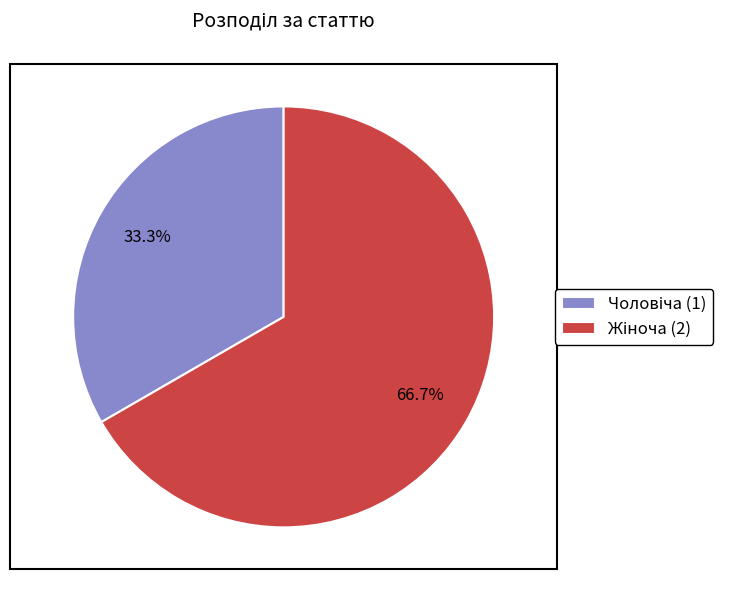

Is there a majority slice in this chart?

Yes